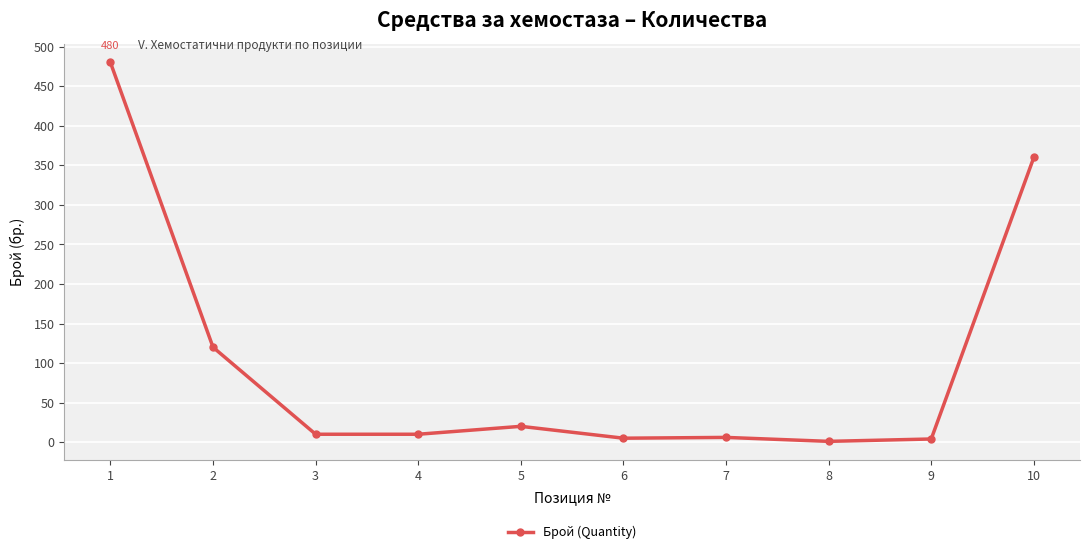

True or false: the data has more than 0 interior local peaks.

True